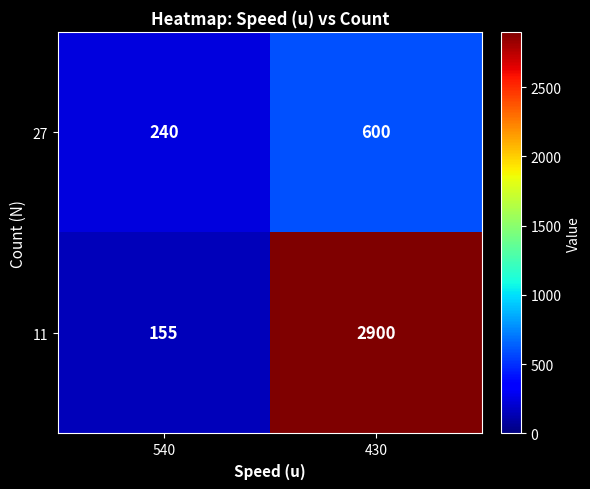

What is the difference between the 27 values at 430 and 540?

360